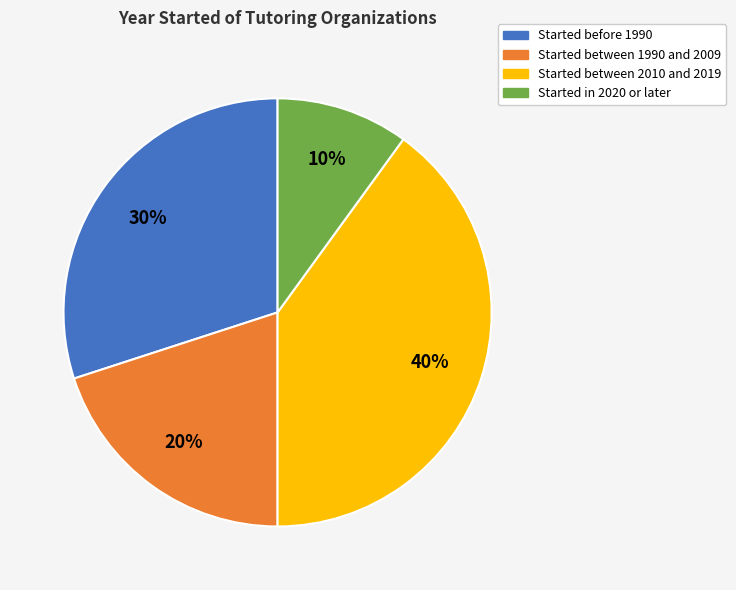

Does any single category account for the majority?

No